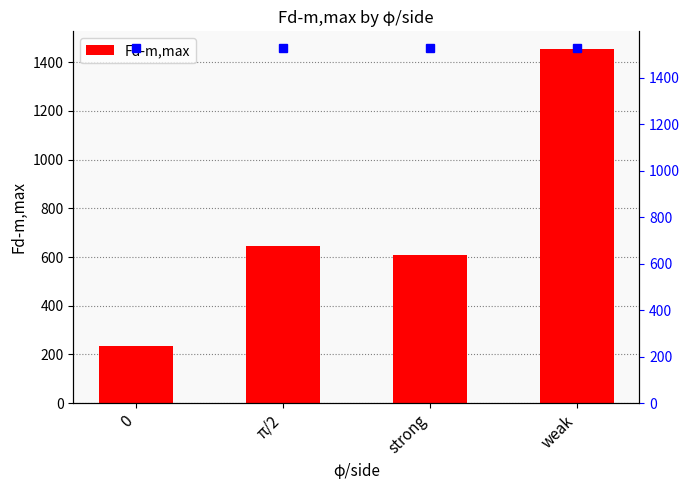

What is the sum of the values at π/2 and 0?

883